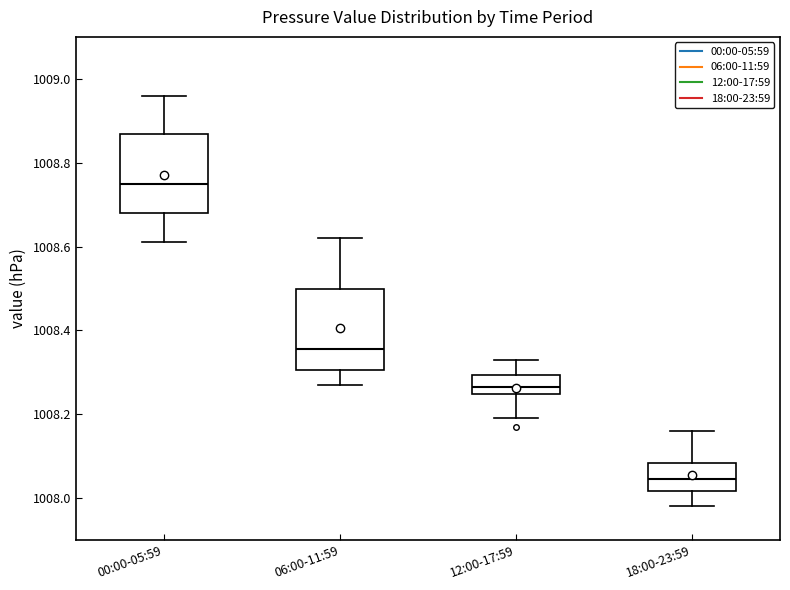

Where does the upper whisker of the box for 18:00-23:59 end on the y-axis? The values are not printed on the chart, so give them approximately, as read against the axis.

1008.16